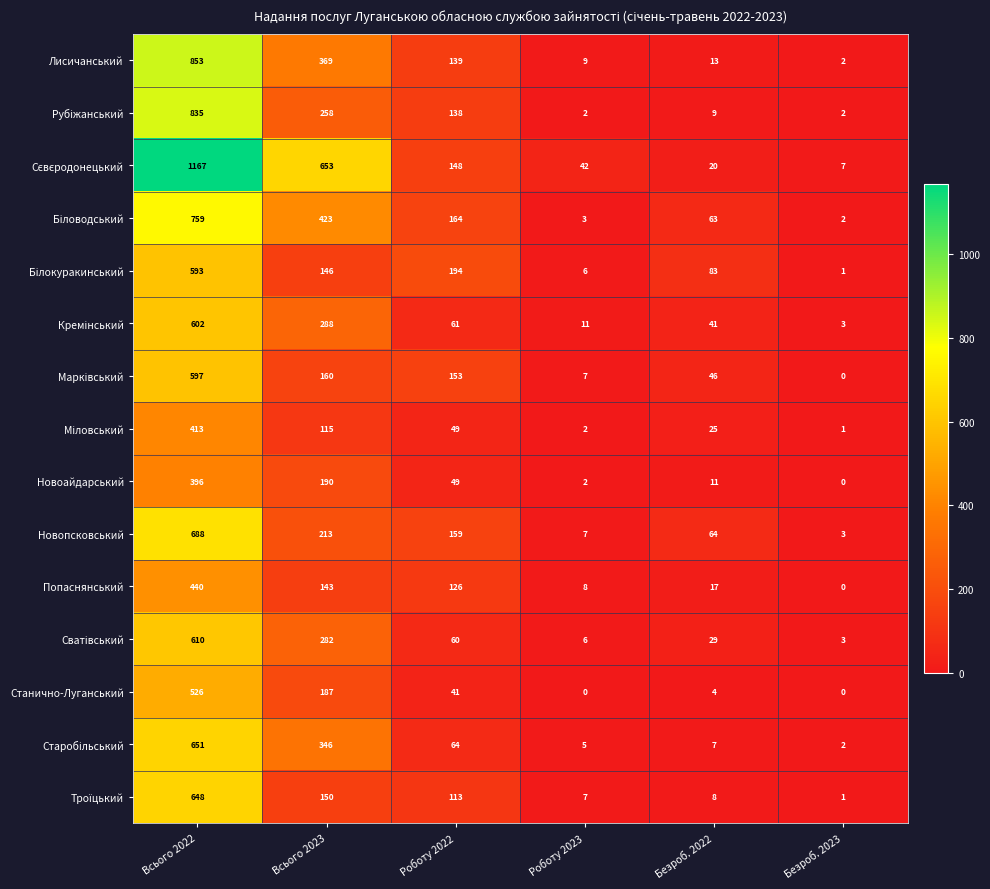

What is the sum of all Новопсковський values?

1134